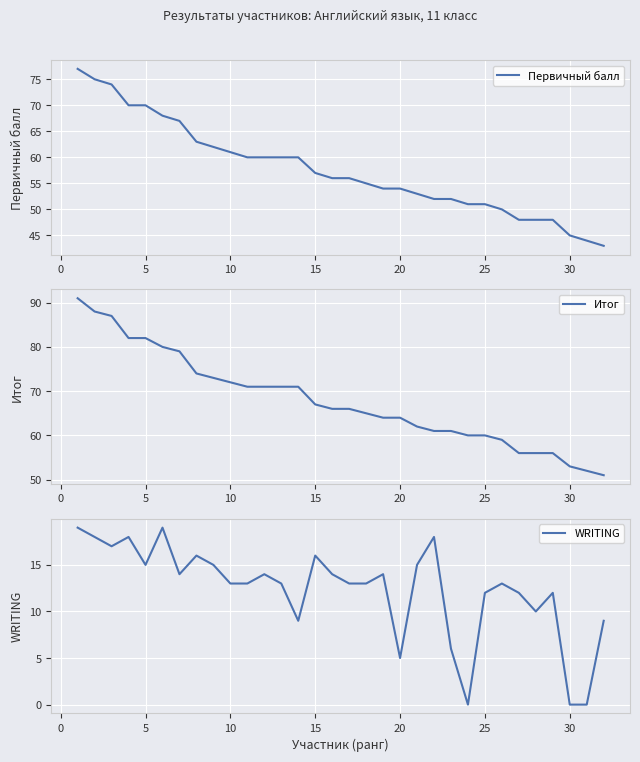

What is the difference between the second highest and second lowest values in the Итог series?

36